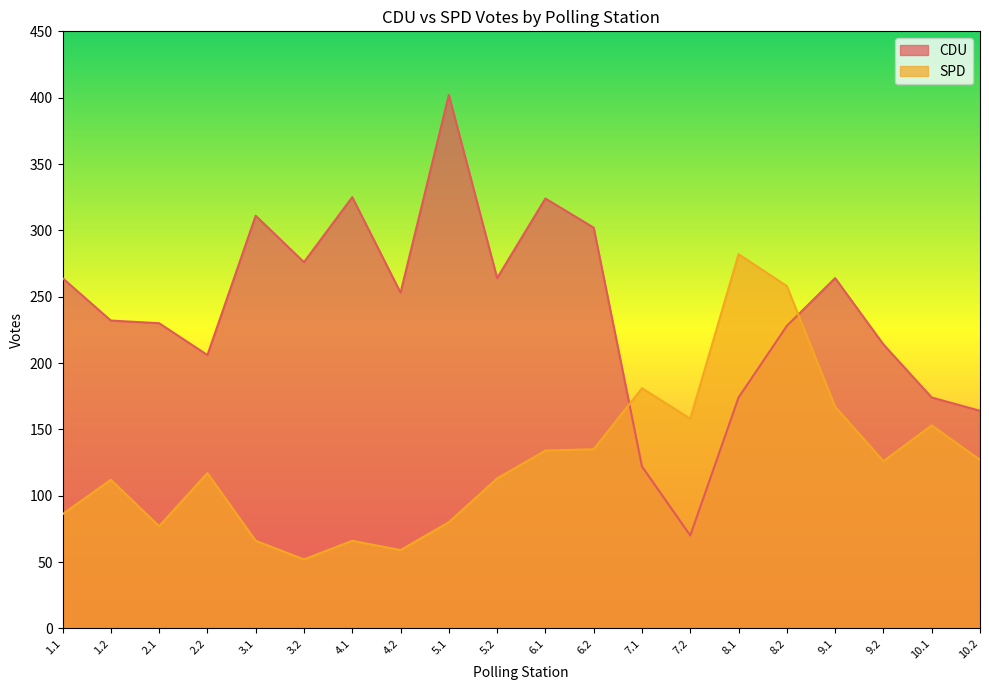

What is the total value across all series at 1.2?

344